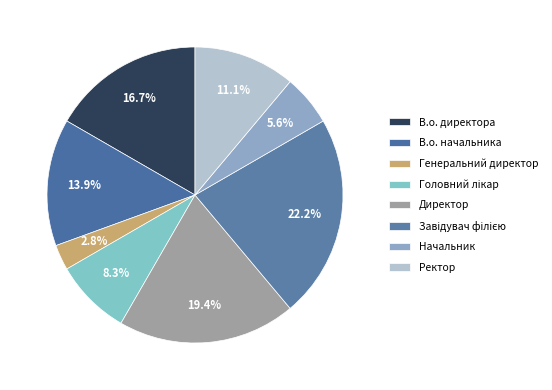

True or false: Директор accounts for 33% of the total.

False